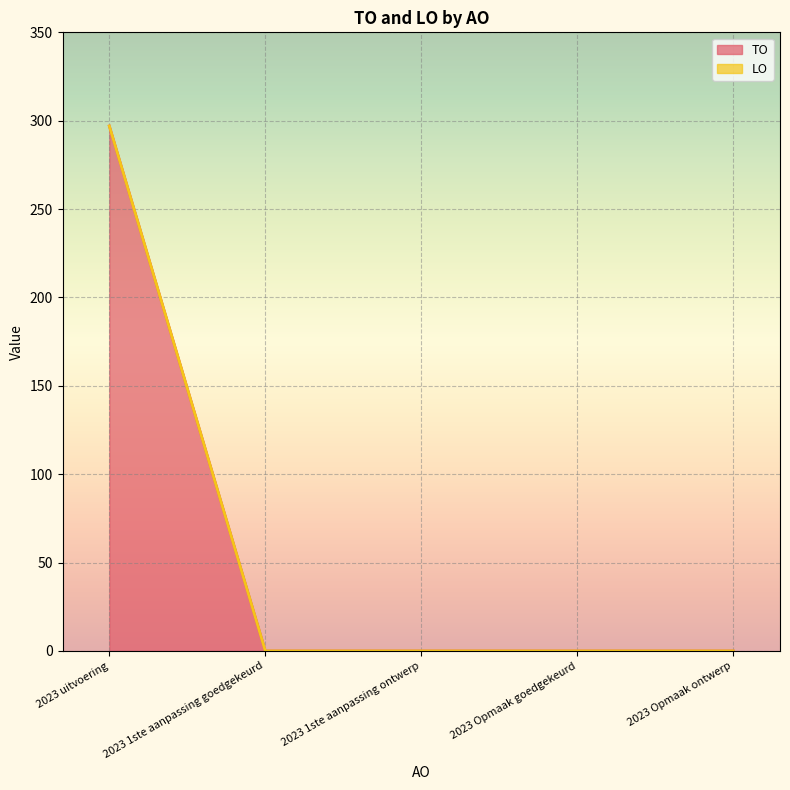

How many categories are shown in the chart?

5